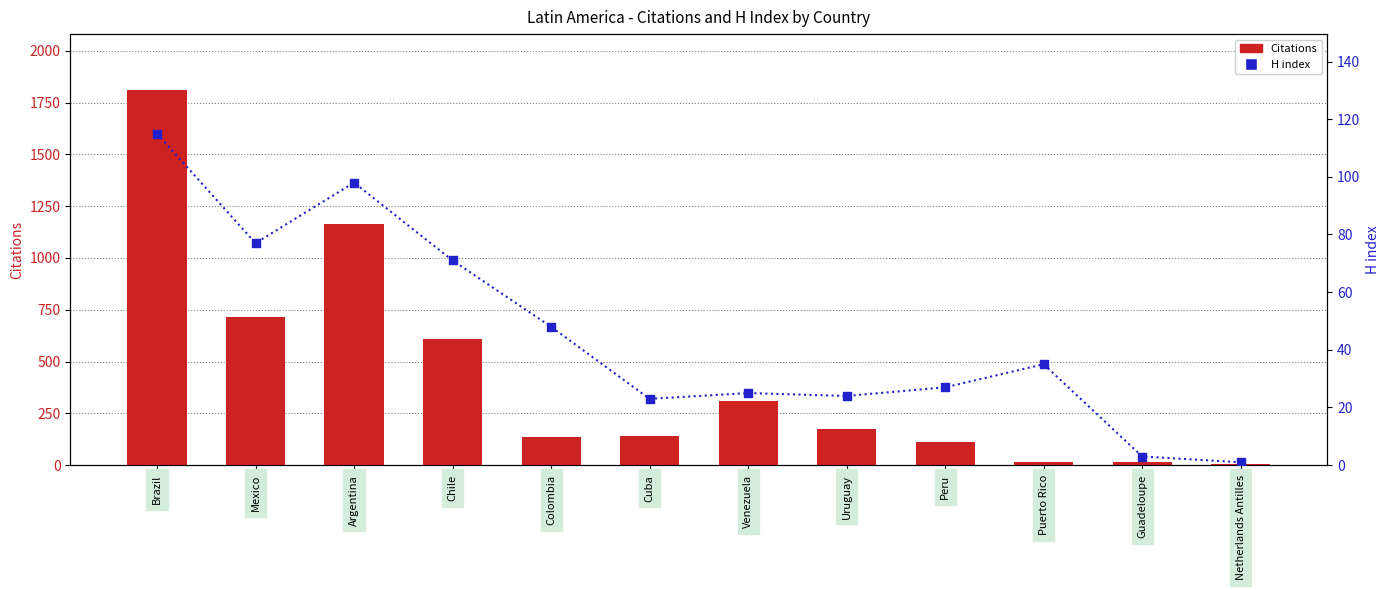

What are all the series names shown in the legend?

Citations, H index